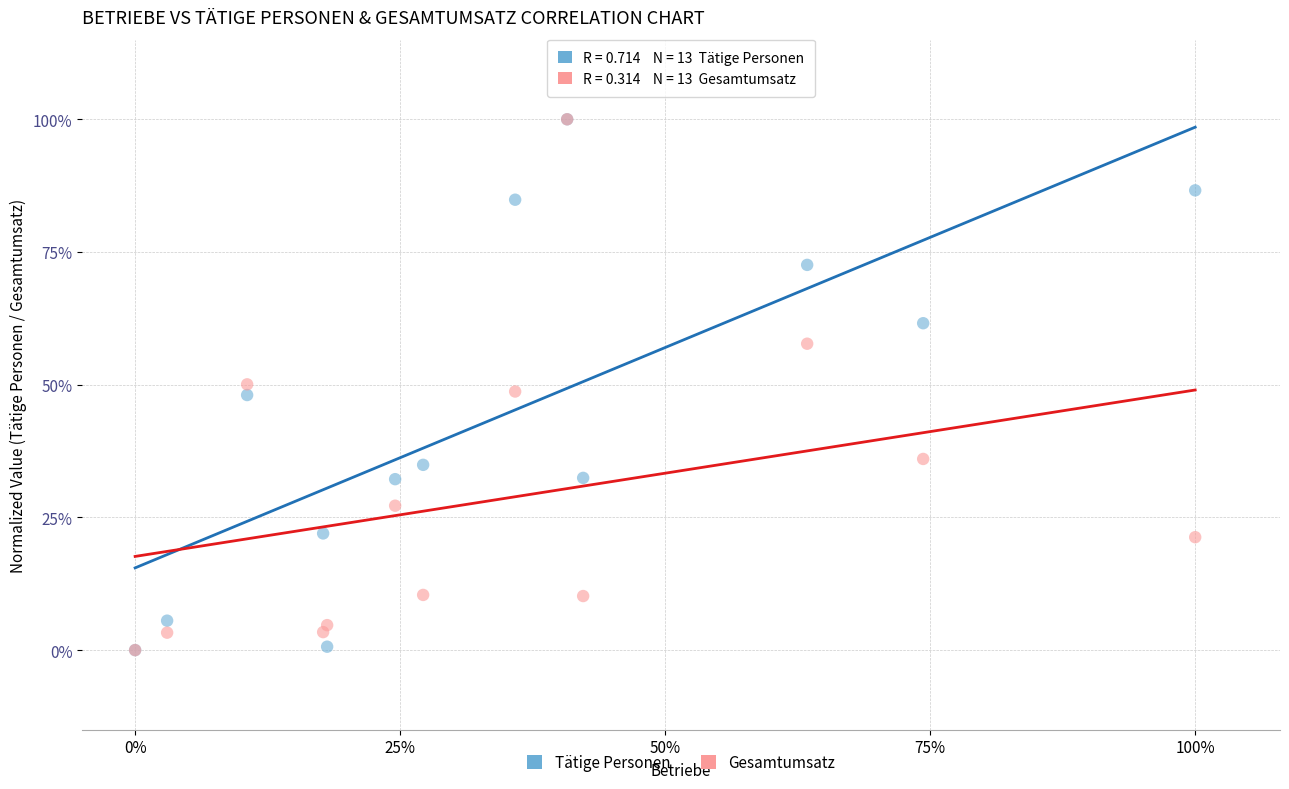

What are all the series names shown in the legend?

Tätige Personen, Gesamtumsatz